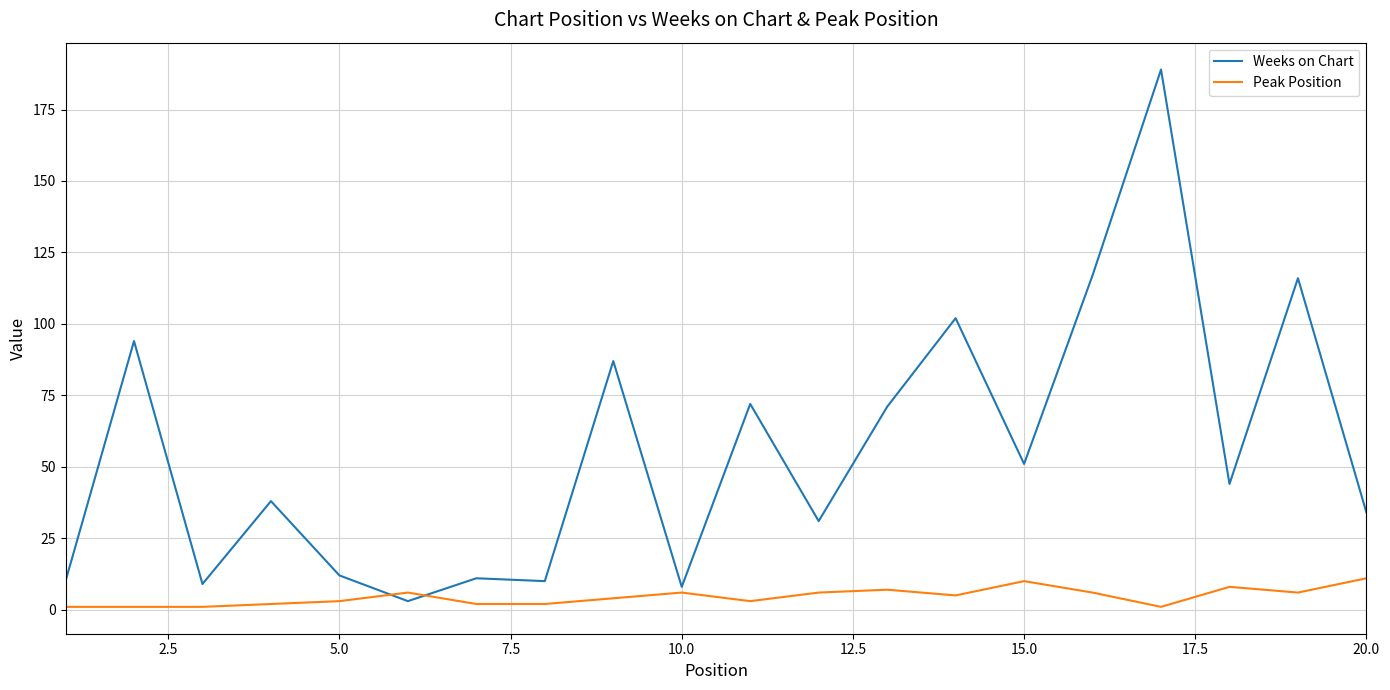

Which series has the largest range (max minus min)?

Weeks on Chart